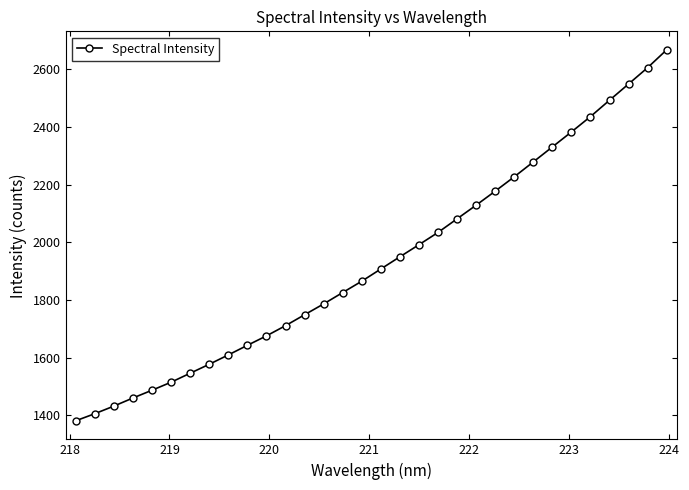

What is the minimum value shown in the chart?

1381.0